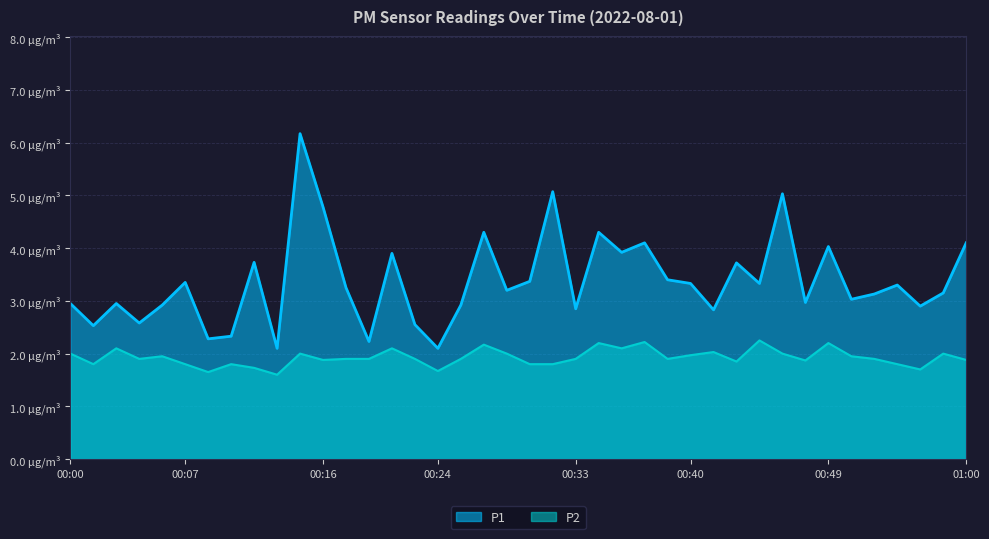

Count the number of data series in this chart.

2